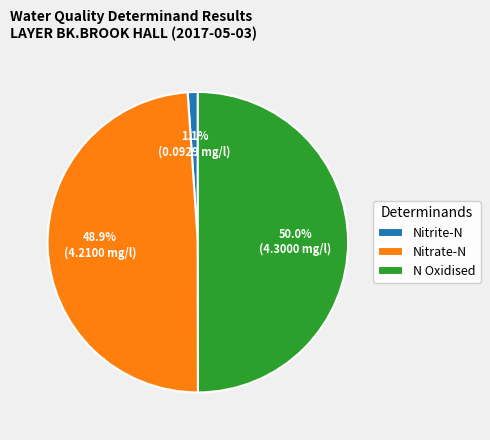

What is the largest slice in the pie chart?

N Oxidised